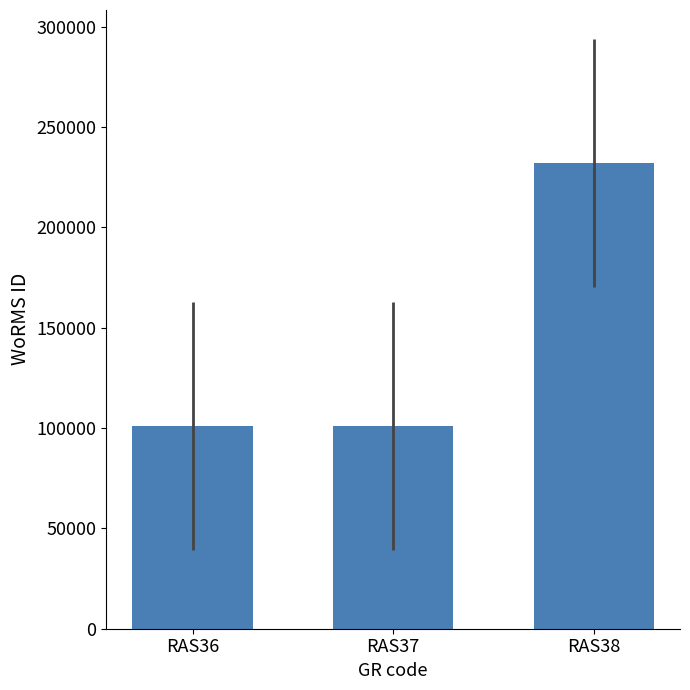

What is the sum of all values?

433469